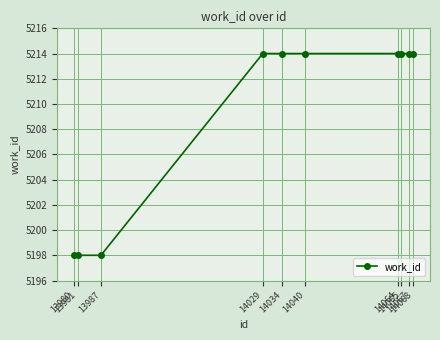

What is the value of the 9th point from the left?

5214